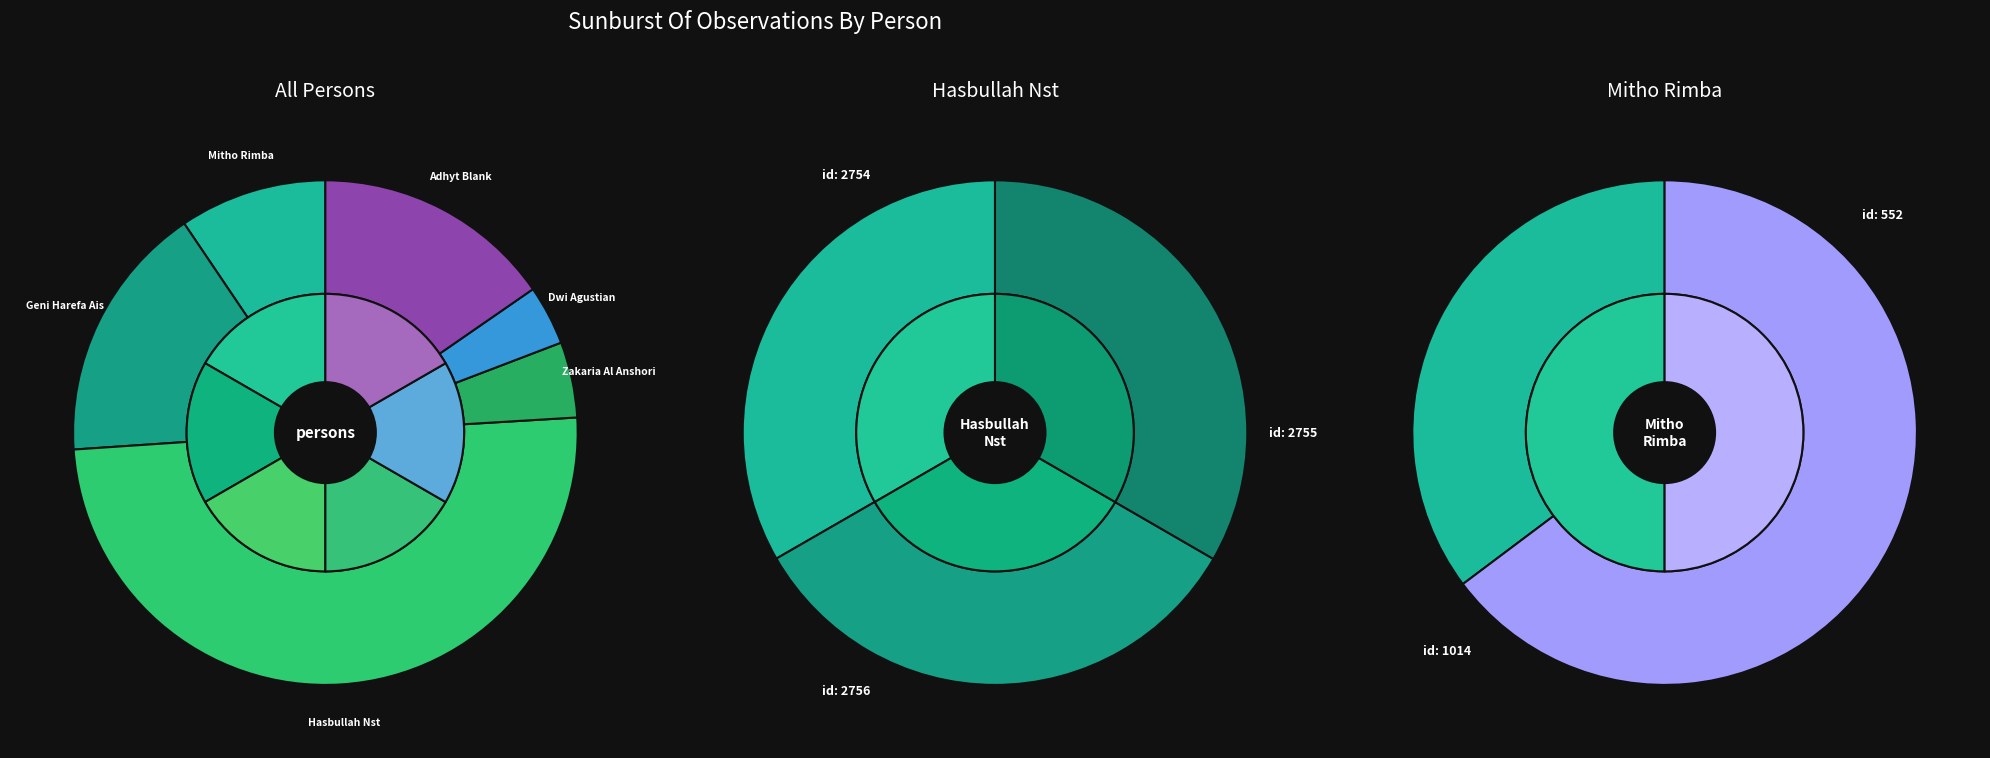

What percentage is NOT represented by Mitho Rimba (1014)?

93.9%